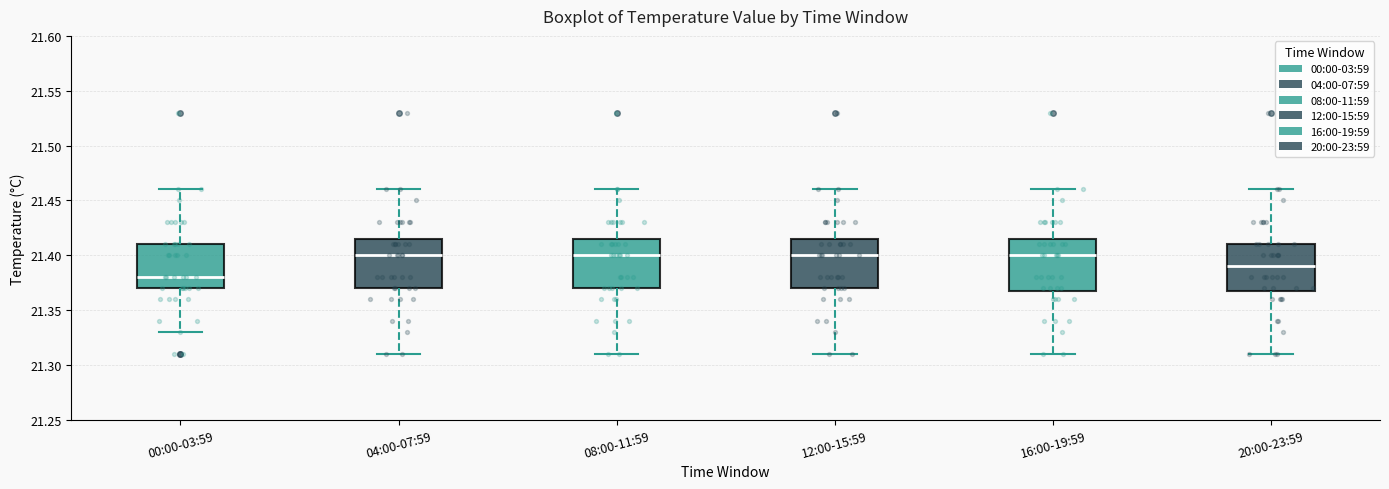

Where does the upper whisker of the box for 00:00-03:59 end on the y-axis? The values are not printed on the chart, so give them approximately, as read against the axis.

21.460